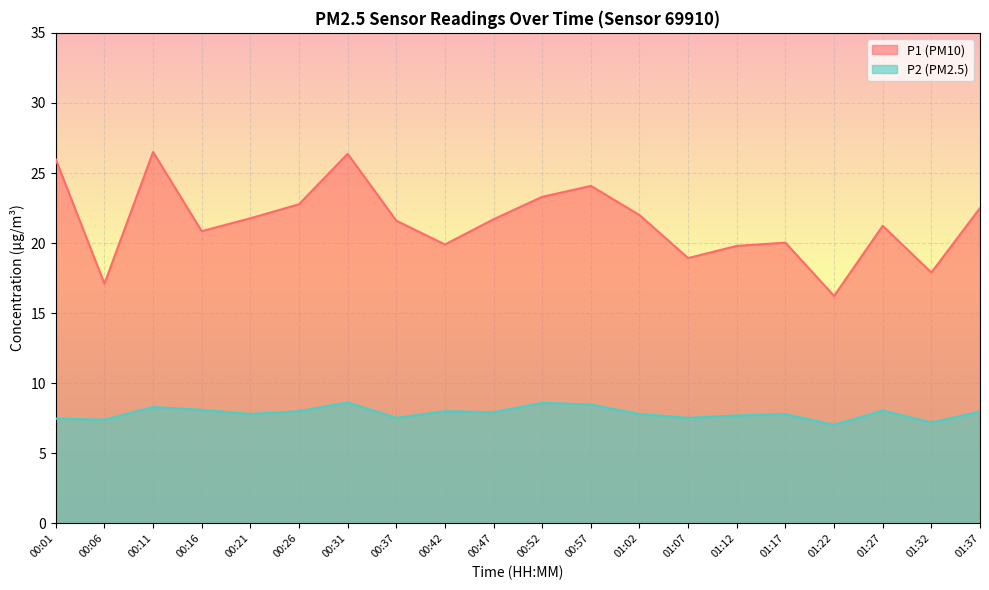

What is the label of the 10th point from the right?

00:52